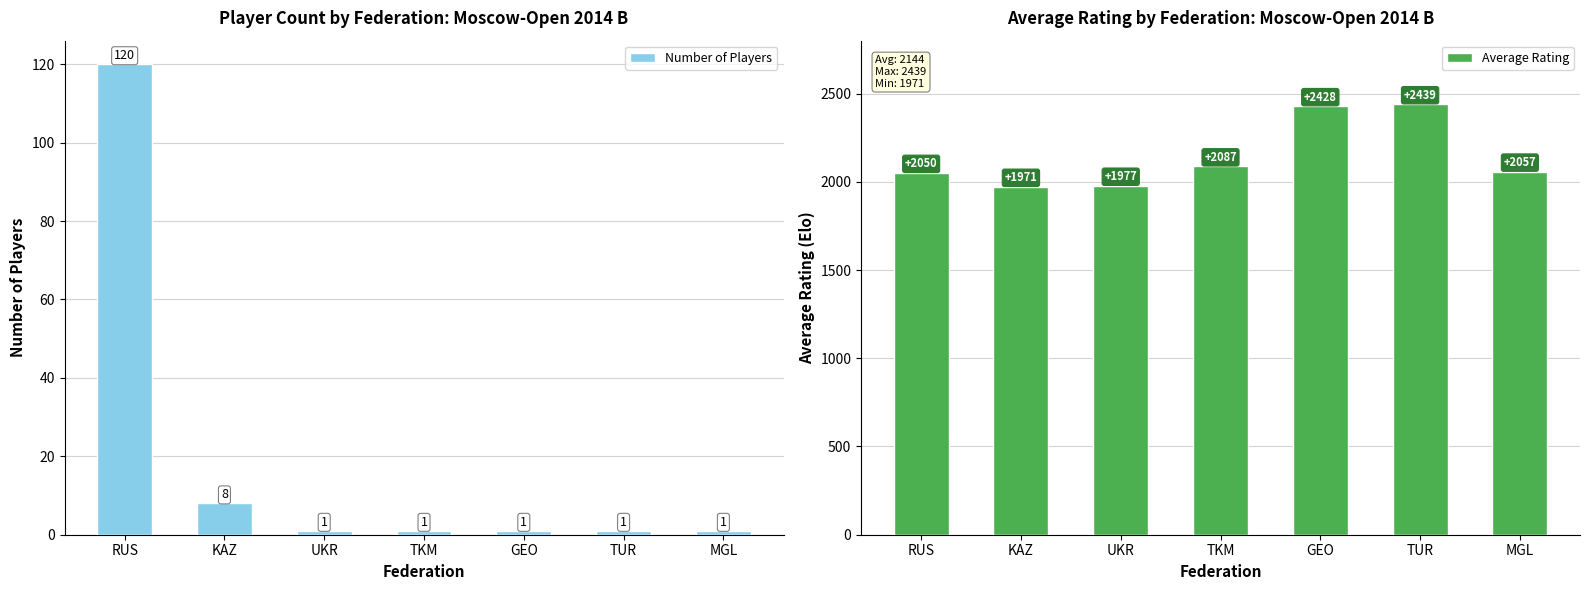

Rank the series at TUR from lowest to highest value.

Number of Players, Average Rating